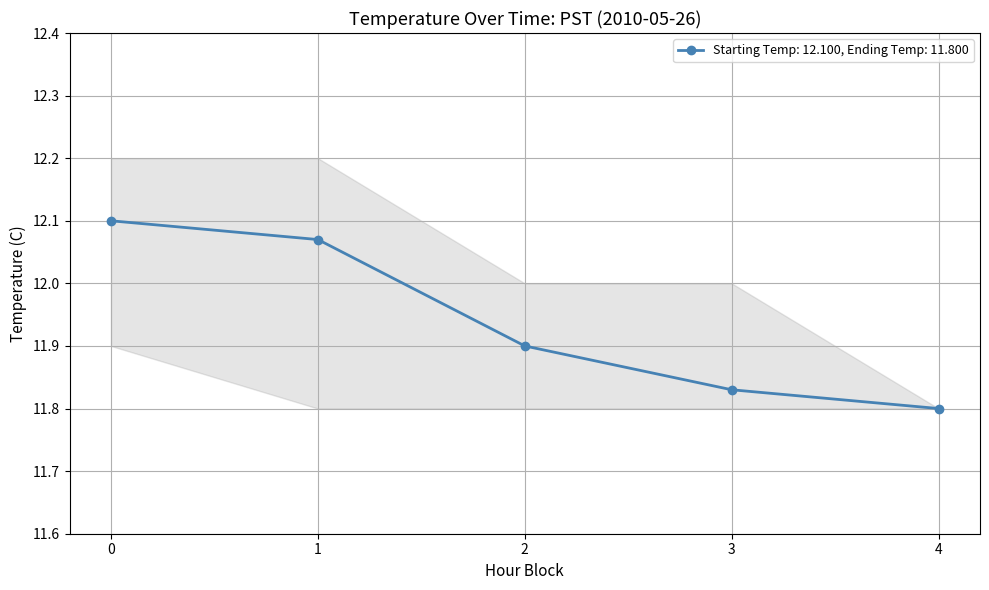

What is the average value of the lower_temp series?

11.8